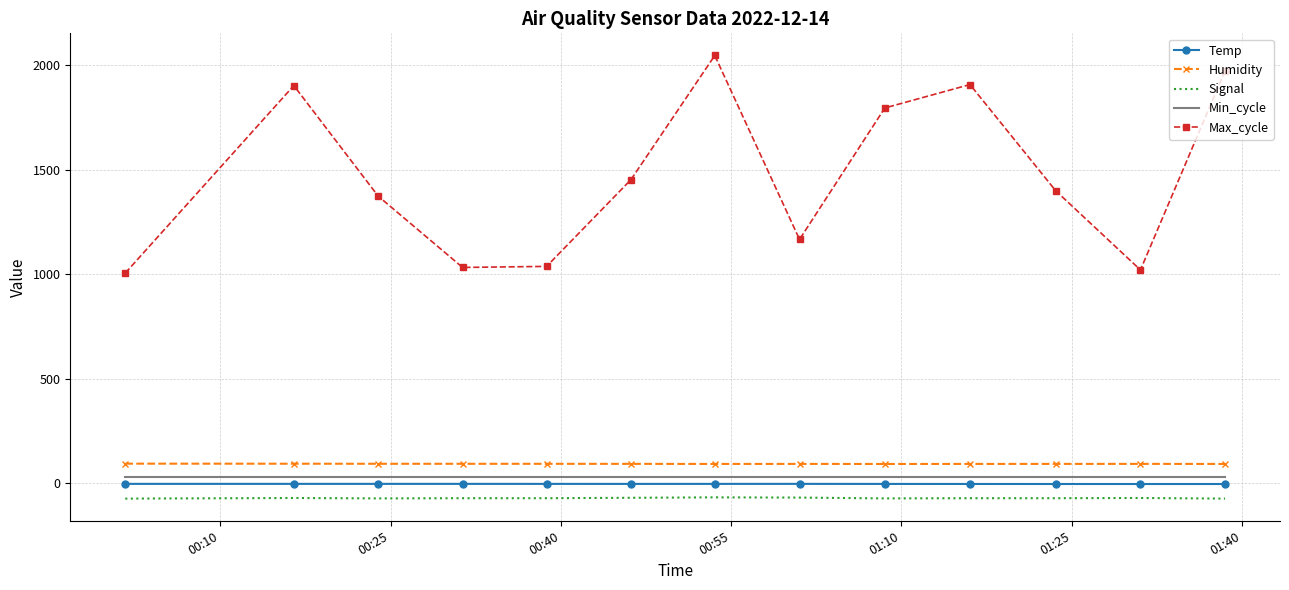

What is the minimum value for Signal?

-74.0